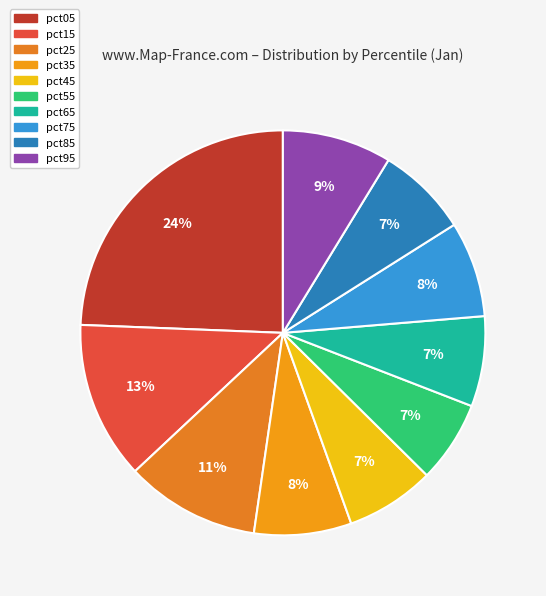

How much of the chart is everything except pct75?

92.4%